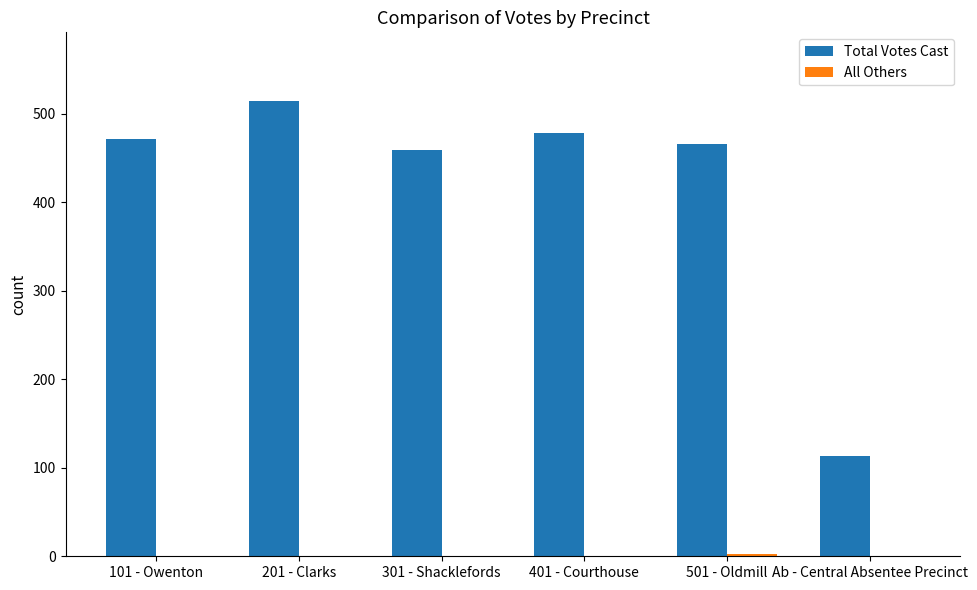

What is the sum of all Total Votes Cast values?

2504